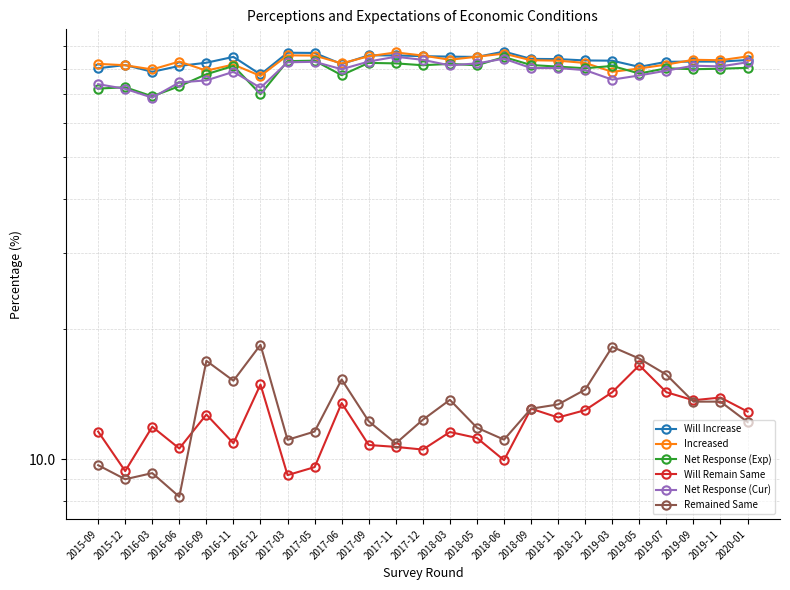

How many lines are shown in the chart?

6